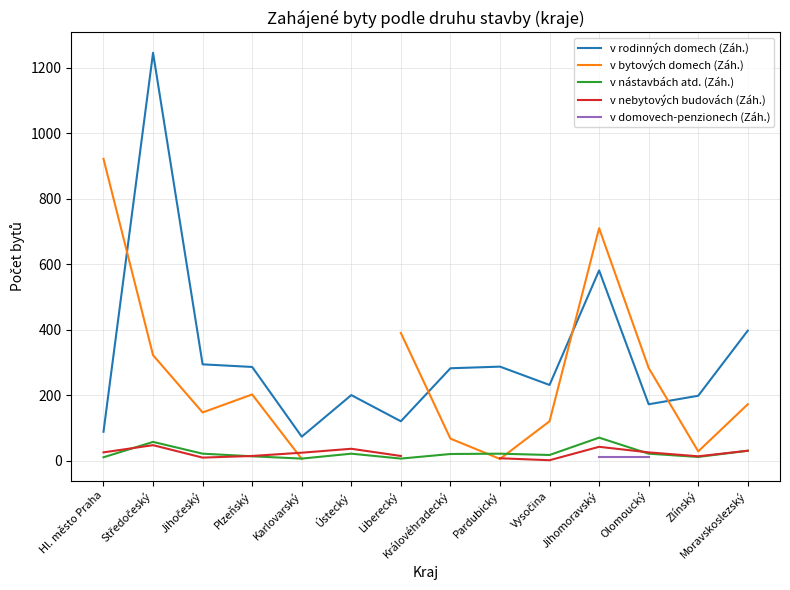

Where does the v nástavbách atd. (Záh.) series first go above 21?

Středočeský